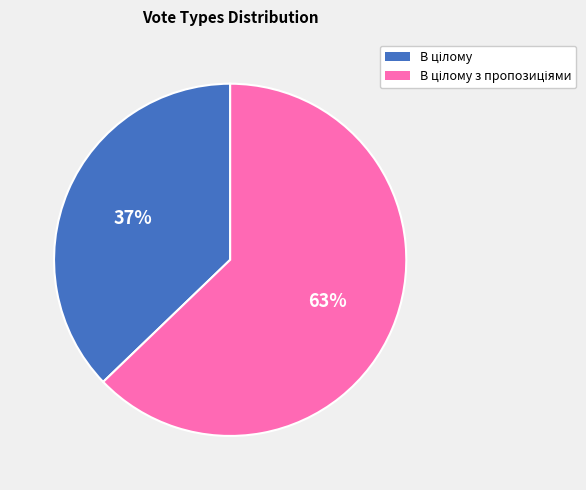

To the nearest percent, what is the difference between the largest and smallest slice percentages?

26%